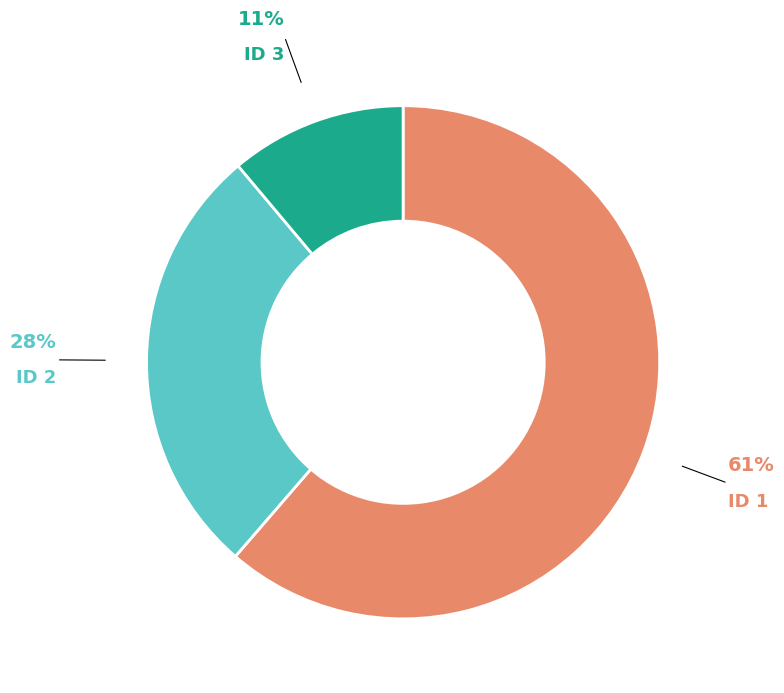

To the nearest percent, what is the difference between the largest and smallest slice percentages?

50%